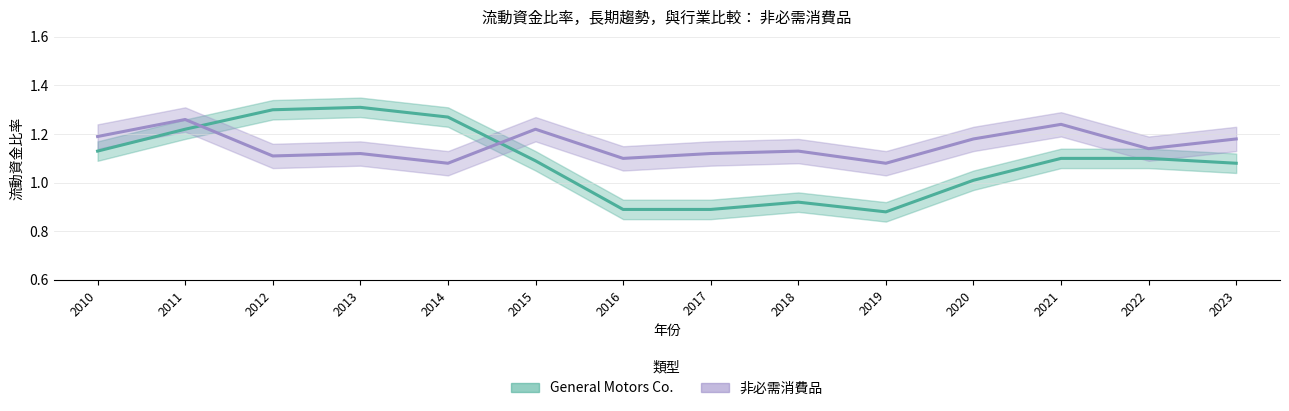

Is the value of General Motors Co. at 2011 greater than the value of 非必需消費品 at 2021?

No